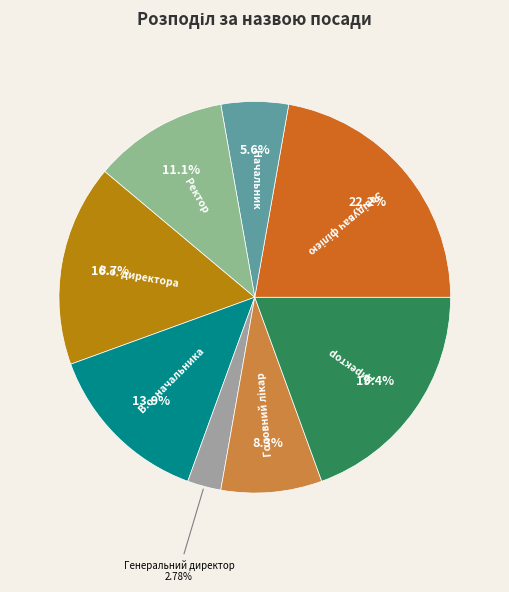

What is the smallest slice in the pie chart?

Генеральний директор